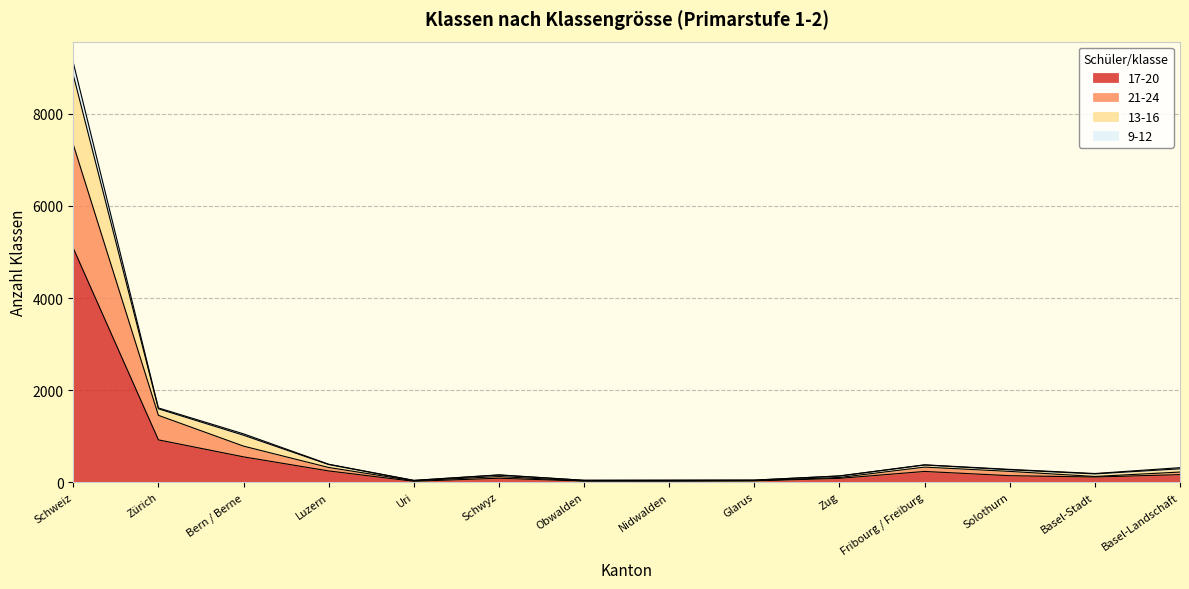

True or false: 21-24 and 13-16 cross at least once.

False